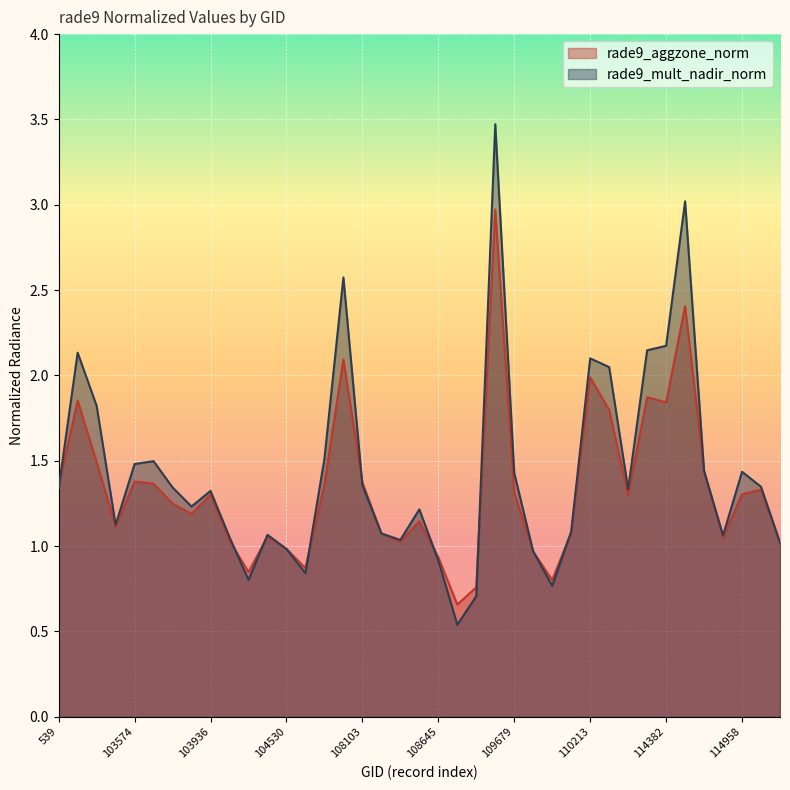

Which label corresponds to the smallest value in the chart?

108802